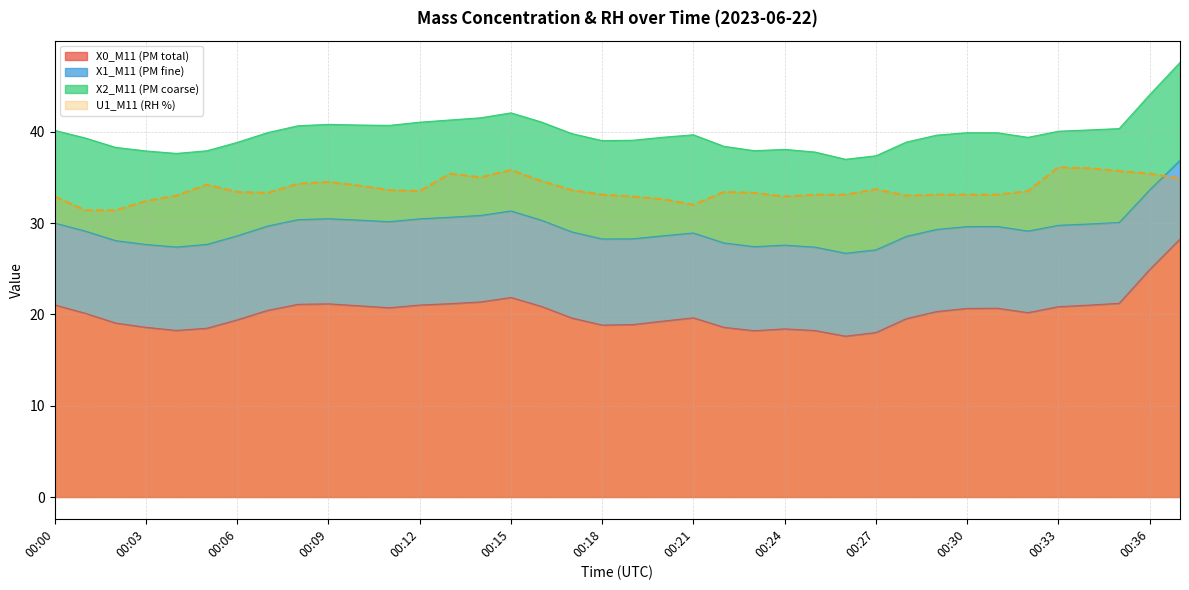

Where is X0_M11 (PM total) nearest to the value 22?

00:15